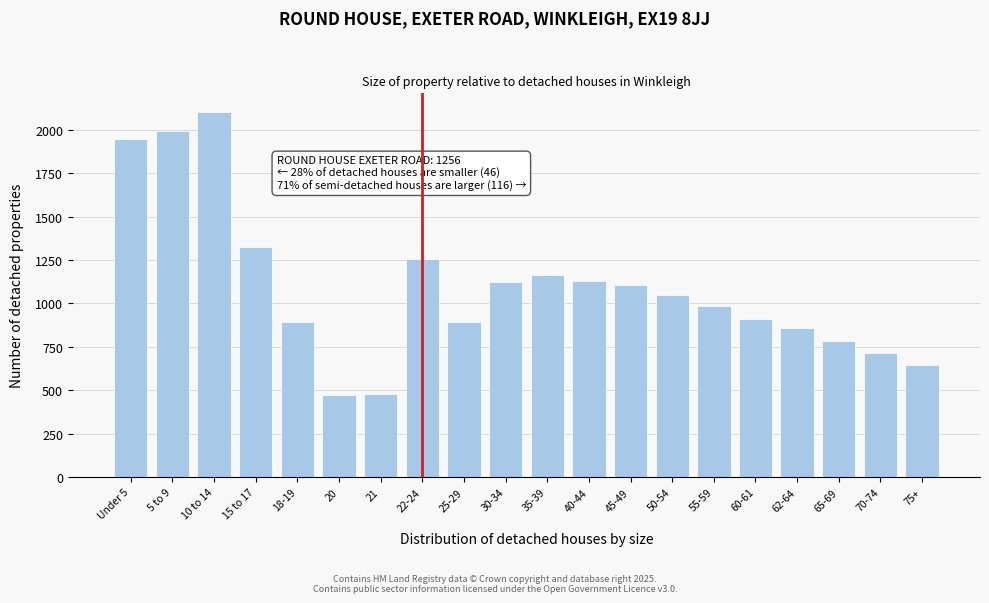

What is the value of the 7th bar from the left?

481